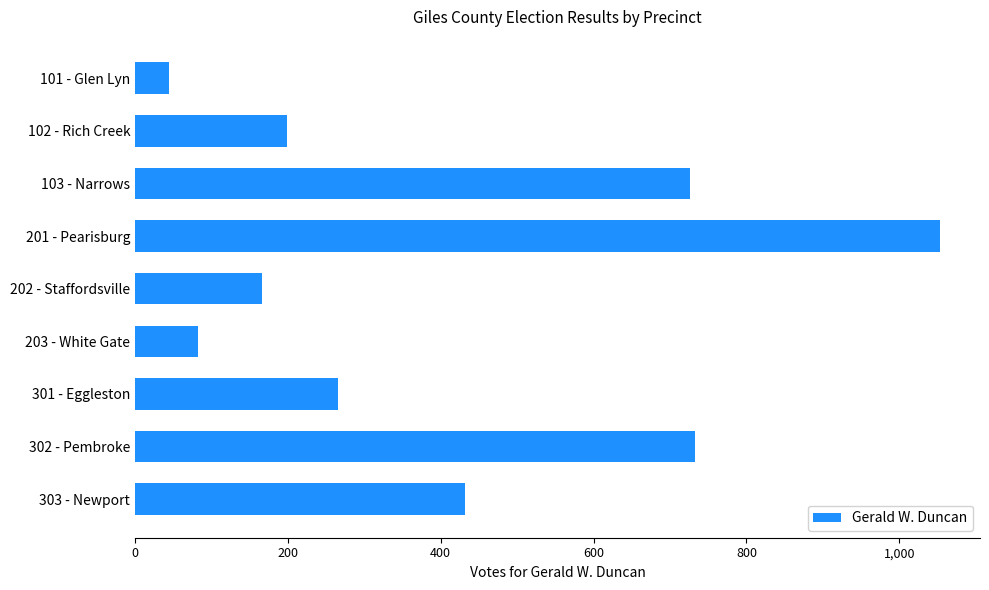

What is the label of the 1st bar from the top?

101 - Glen Lyn